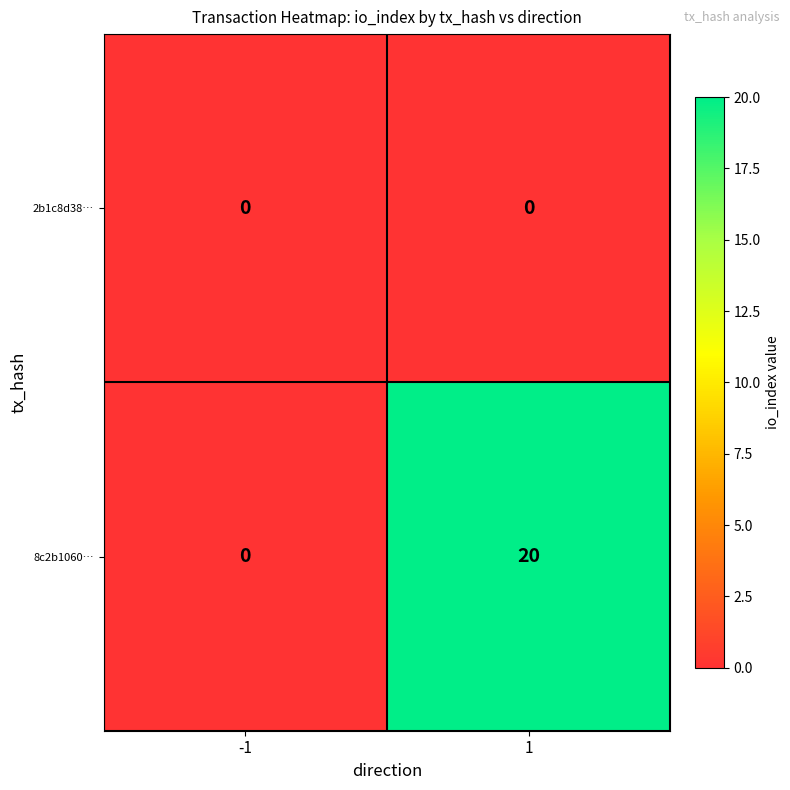

How many distinct data groups are displayed?

2